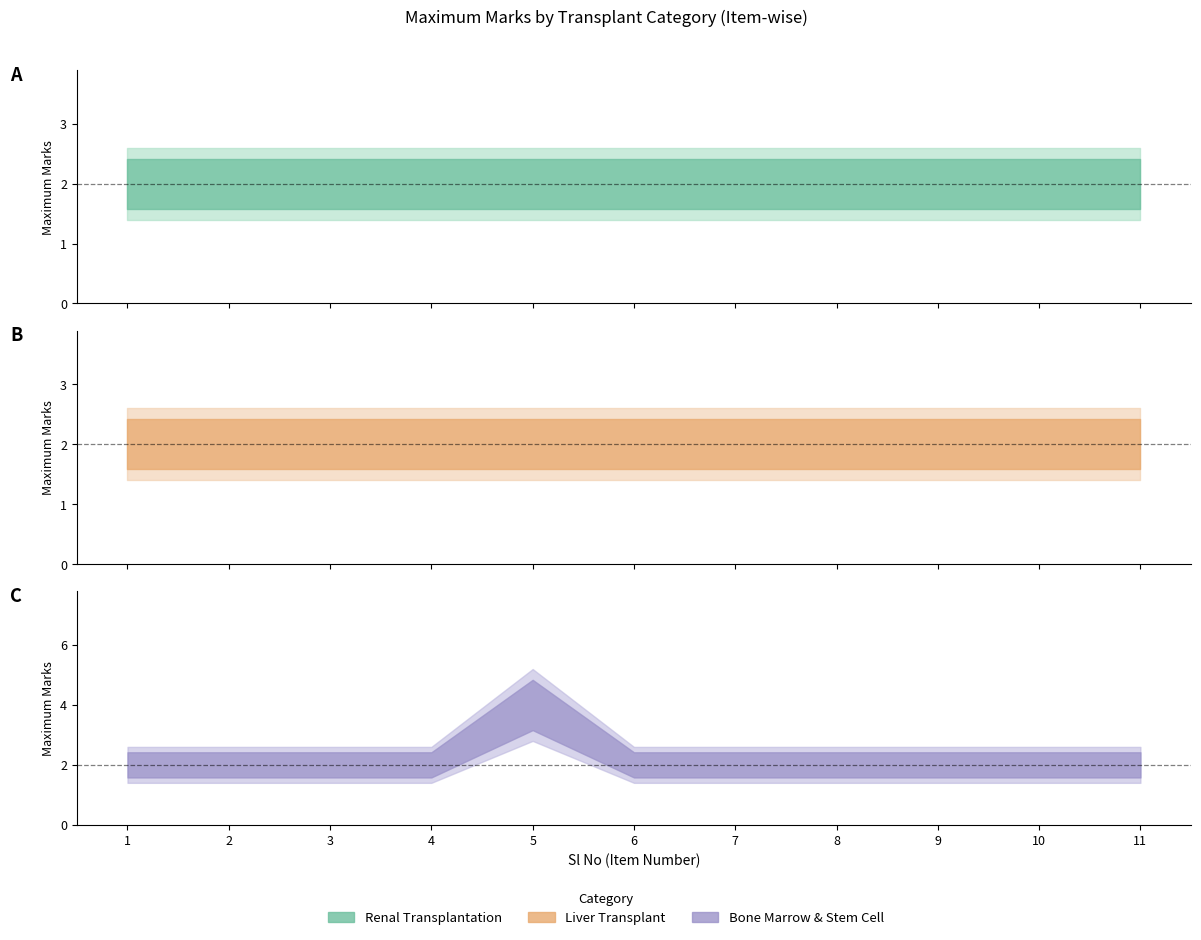

At how many categories does at least one series exceed 2?

1